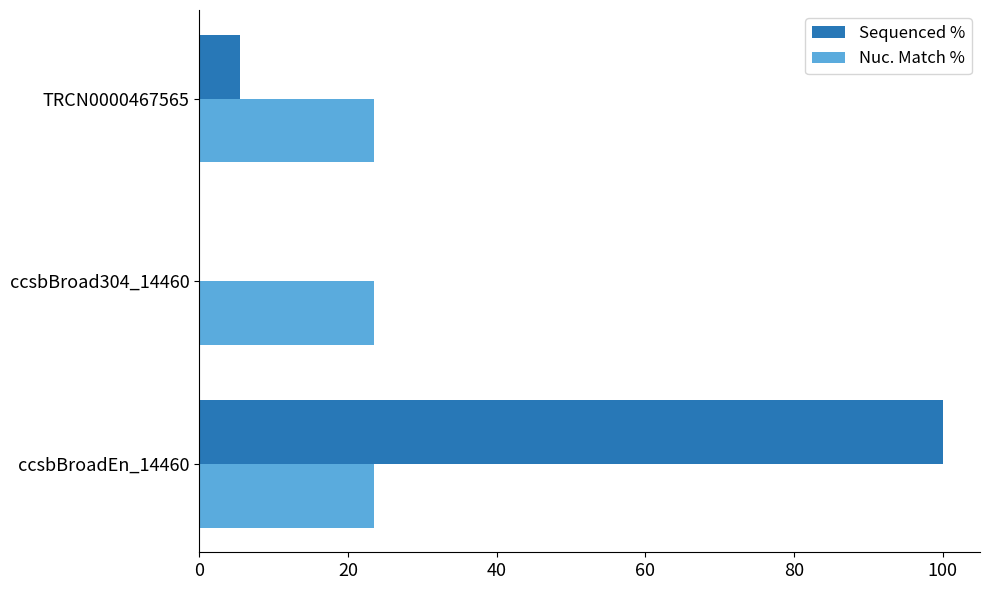

What are all the series names shown in the legend?

Sequenced %, Nuc. Match %